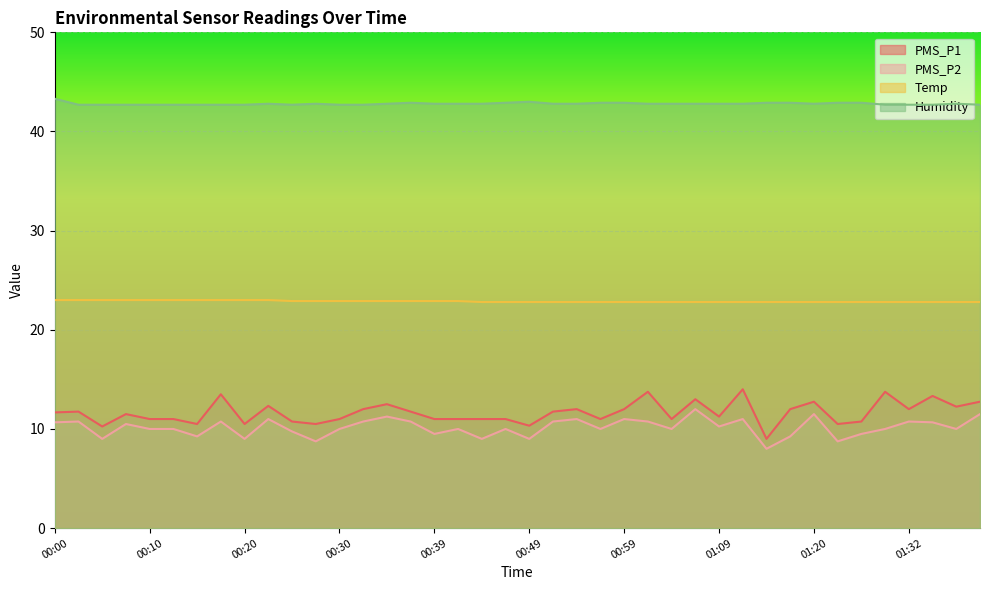

At how many categories does at least one series exceed 43?

1